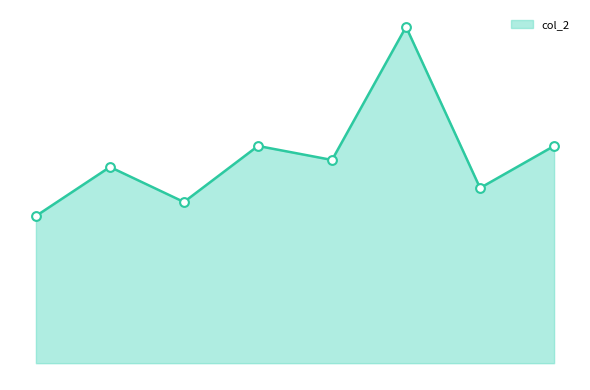

Does the chart have visible grid lines?

No